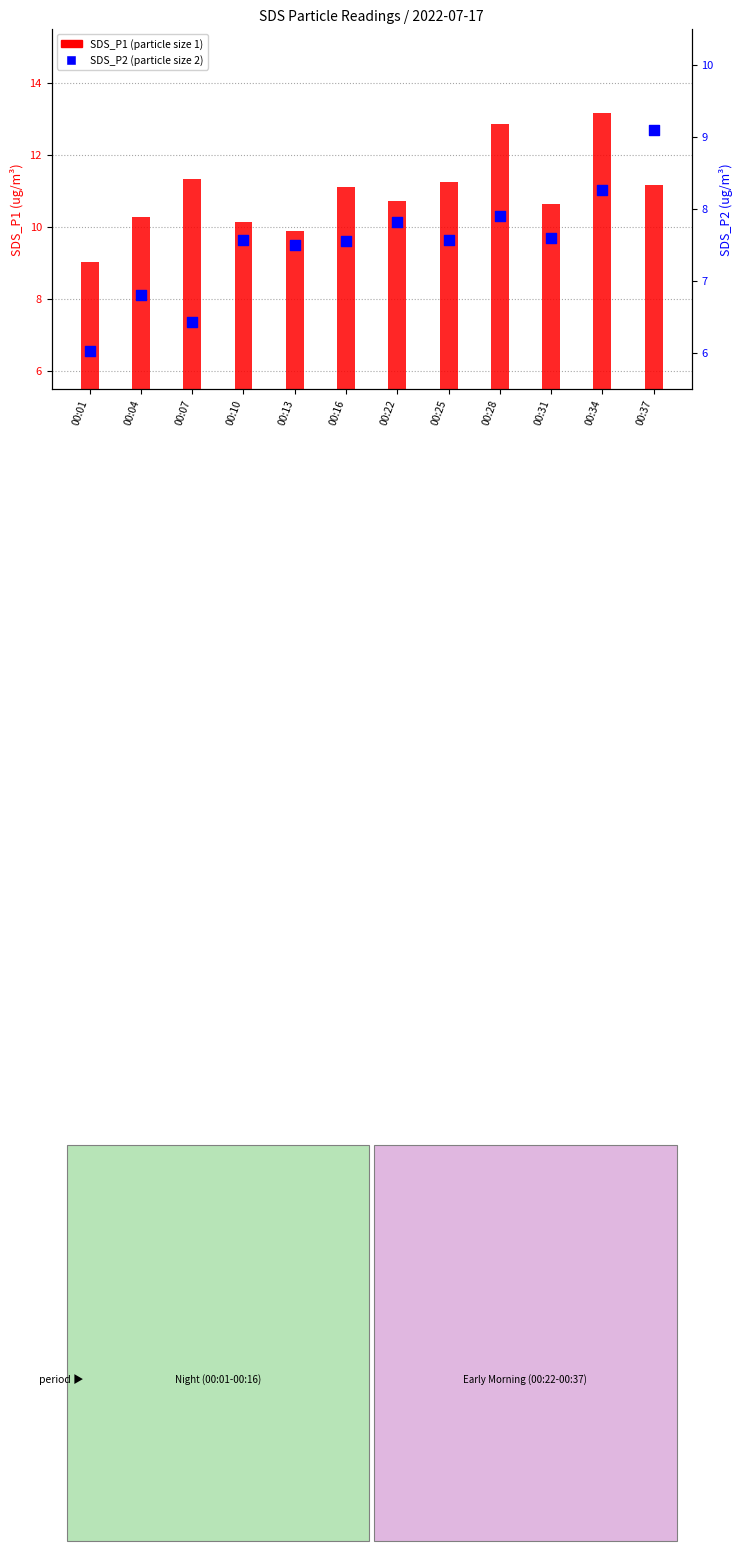

Which series has the largest Y range (max minus min)?

SDS_P1